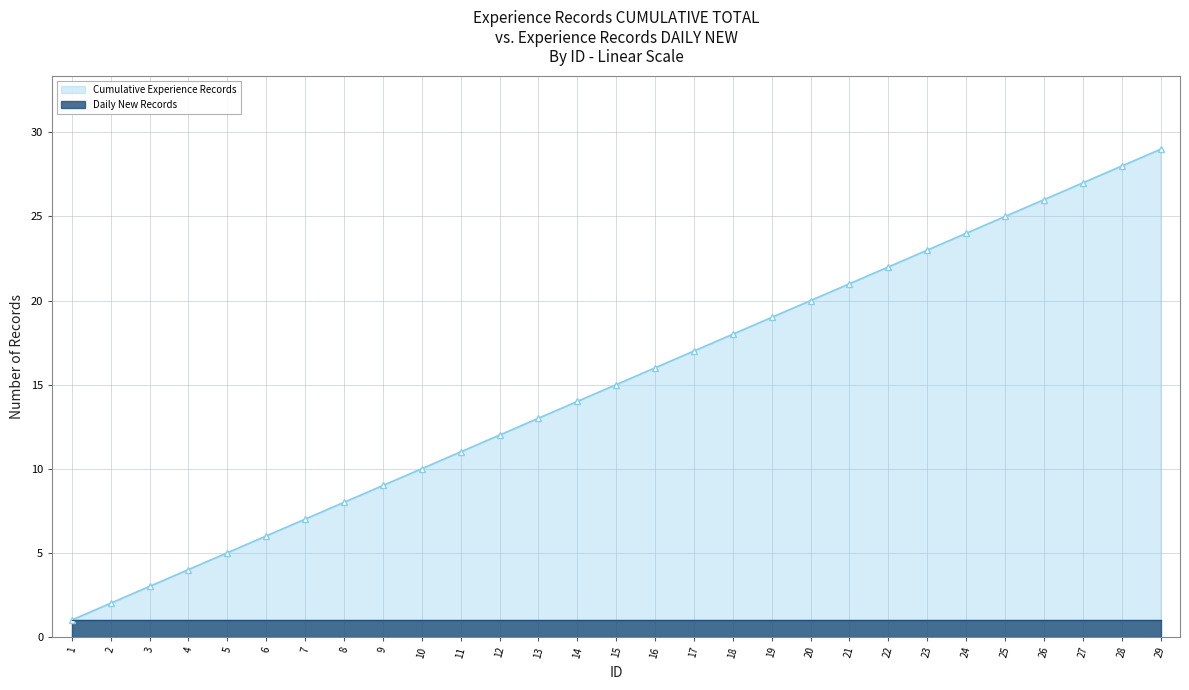

Which label corresponds to the smallest value in the chart?

1